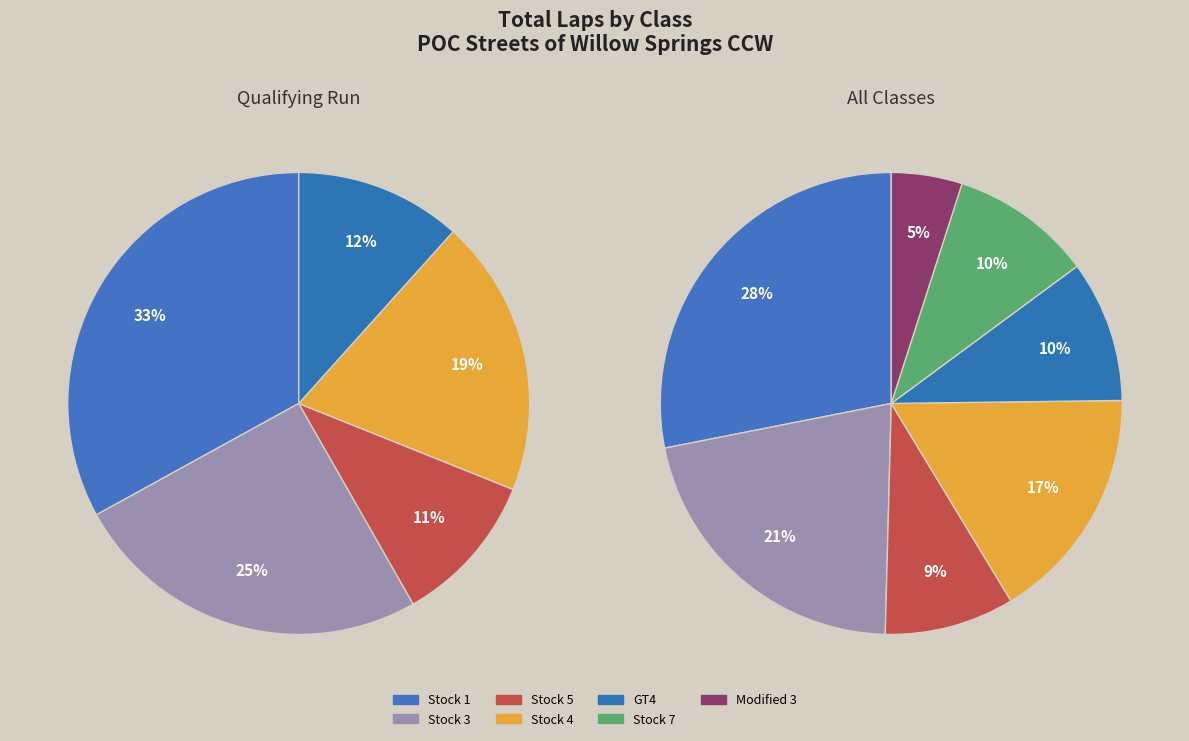

How many segments does this pie chart have?

12